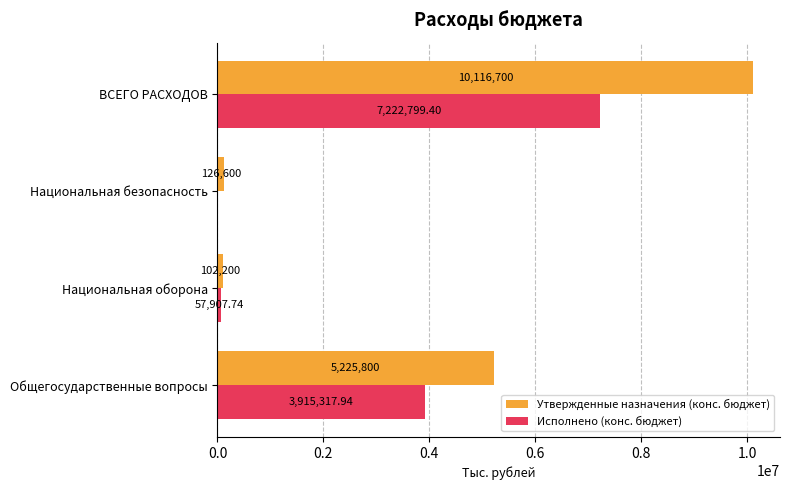

What is the sum of all Утвержденные назначения (конс. бюджет) values?

15571300.0